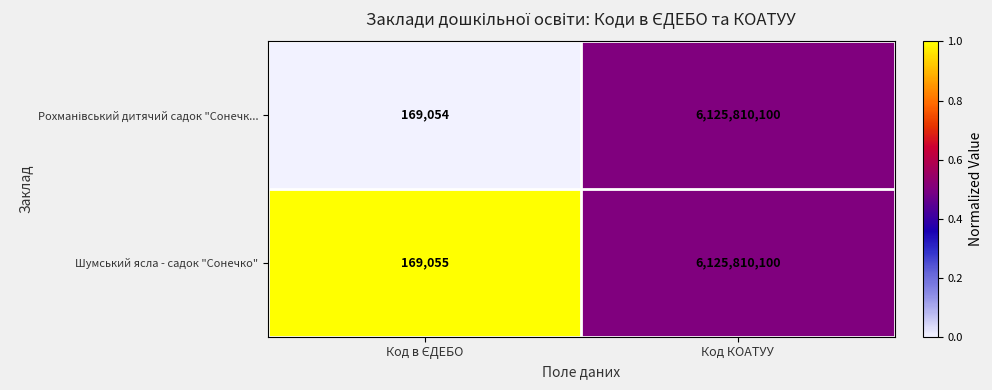

How many data points does each series have?

2